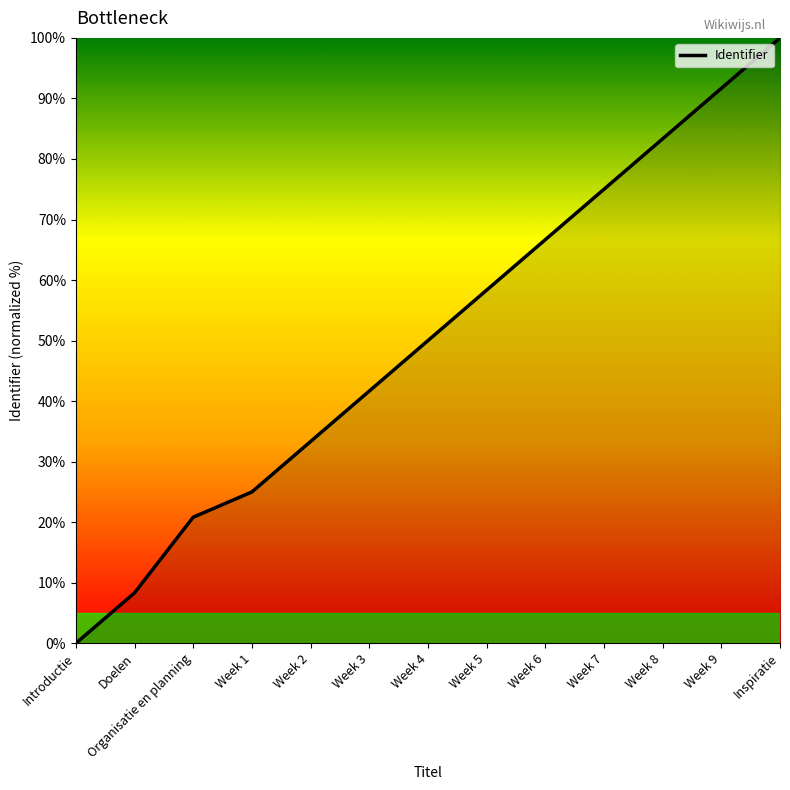

What position from the right is Week 7?

4